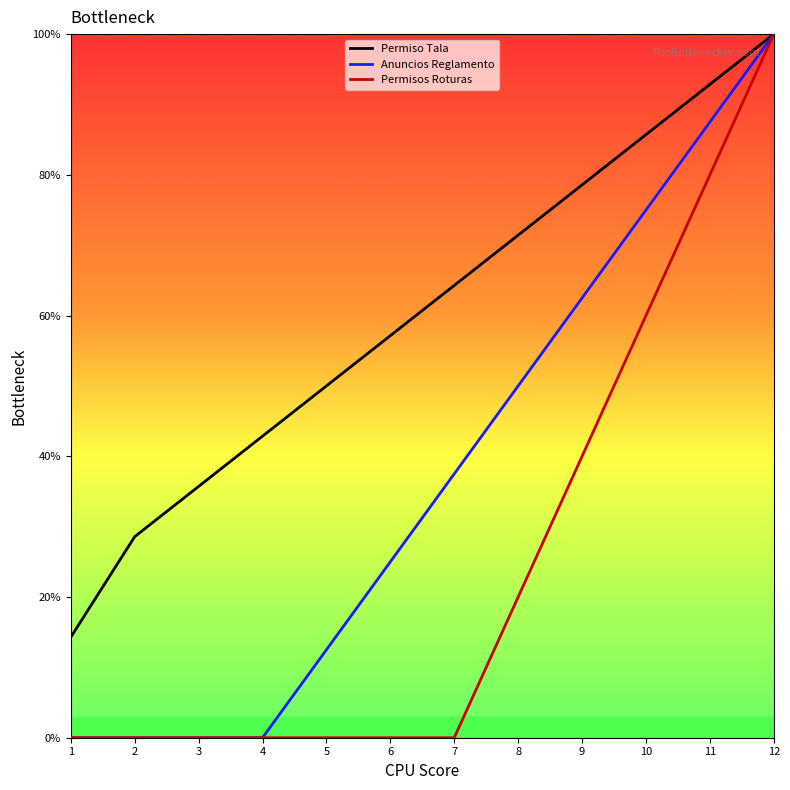

Reading left to right, what are all the values shown in this chart?

Permiso Tala: 1=14.3	2=28.6	3=35.7	4=42.9	5=50.0	6=57.1	7=64.3	8=71.4	9=78.6	10=85.7	11=92.9	12=100.0
Anuncios Reglamento: 1=0.0	2=0.0	3=0.0	4=0.0	5=12.5	6=25.0	7=37.5	8=50.0	9=62.5	10=75.0	11=87.5	12=100.0
Permisos Roturas: 1=0.0	2=0.0	3=0.0	4=0.0	5=0.0	6=0.0	7=0.0	8=20.0	9=40.0	10=60.0	11=80.0	12=100.0